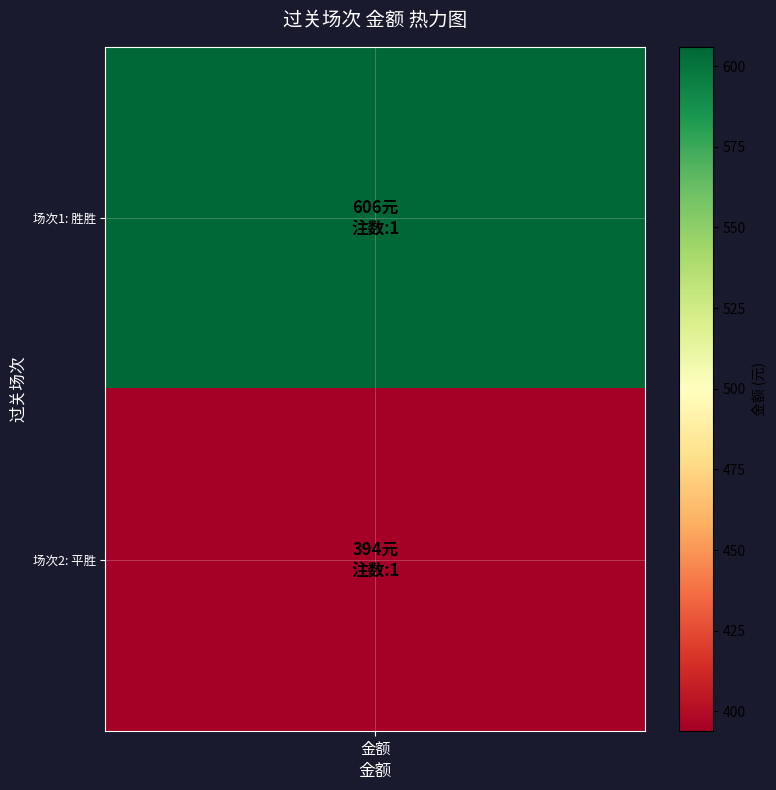

Reading left to right, extract all data points from this chart.

注数: 1	1
金额: 606	394